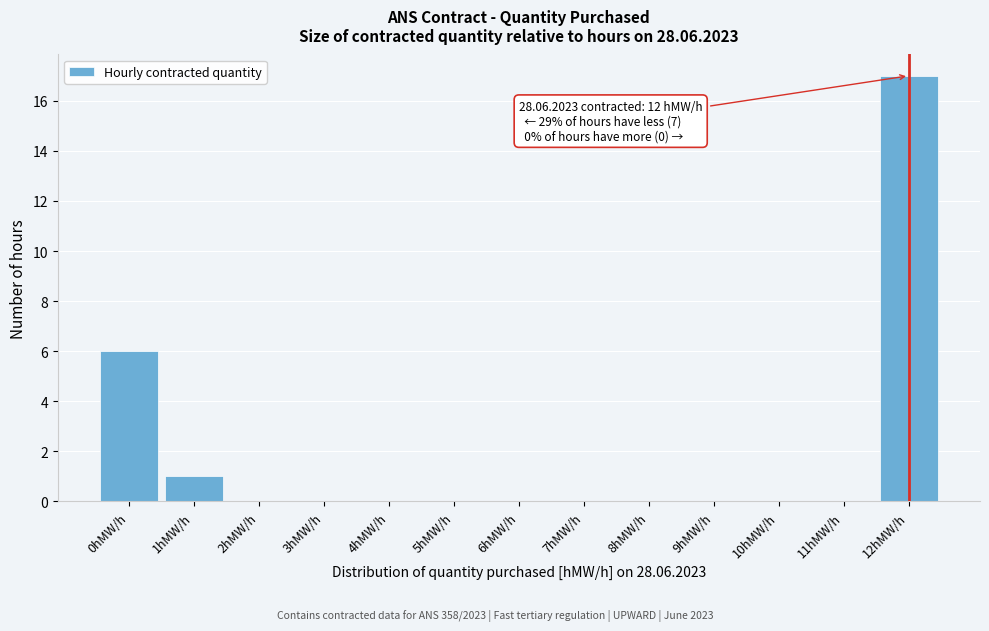

Over which range of the x-axis is the bar tallest?

11.5 to 12.5